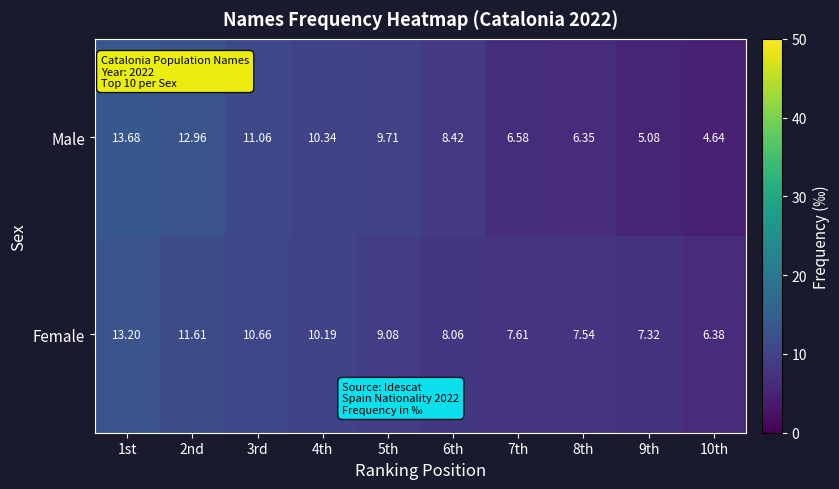

Which label corresponds to the largest value in the chart?

1st